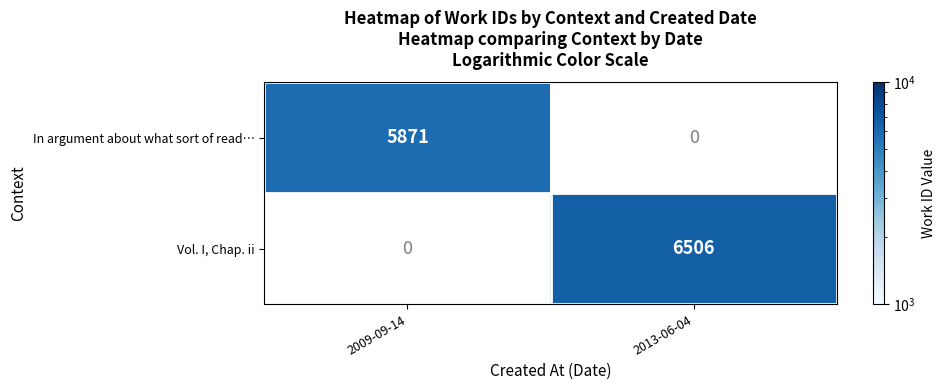

The Vol. I, Chap. ii series shows -2727 at 2009-09-14. True or false?

False